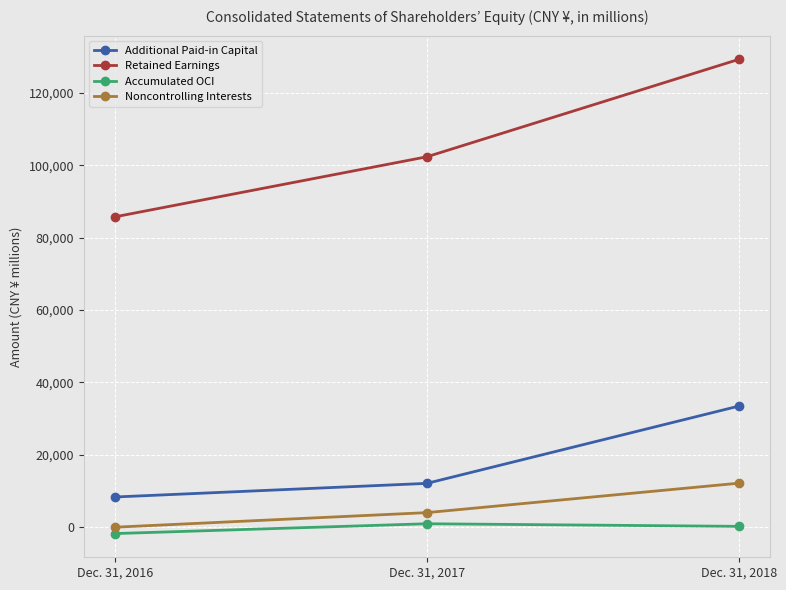

Where is Retained Earnings nearest to the value 107490?

Dec. 31, 2017